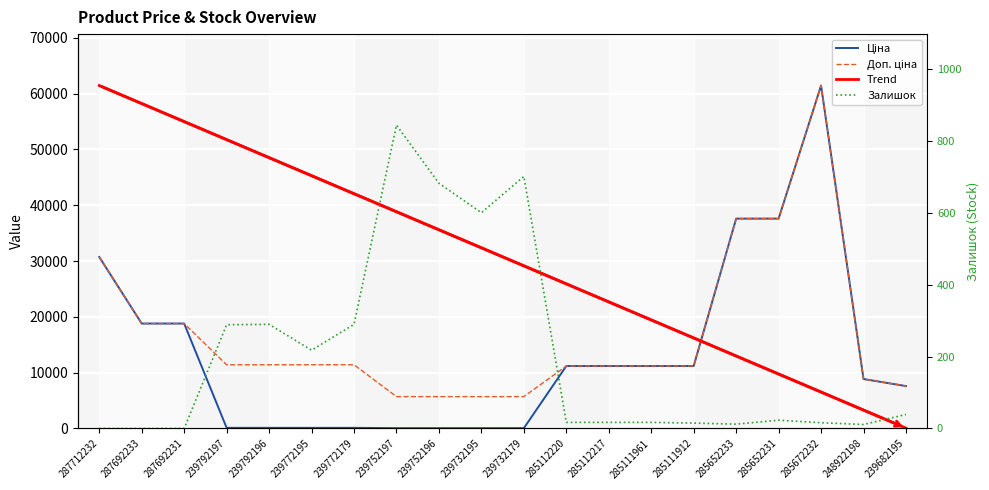

List the labels in order of Ціна value, smallest first.

239752197, 239752196, 239732195, 239732179, 239792197, 239792196, 239772195, 239772179, 239682195, 248922198, 285112220, 285112217, 285111961, 285111912, 287692233, 287692231, 287712232, 285652233, 285652231, 285672232